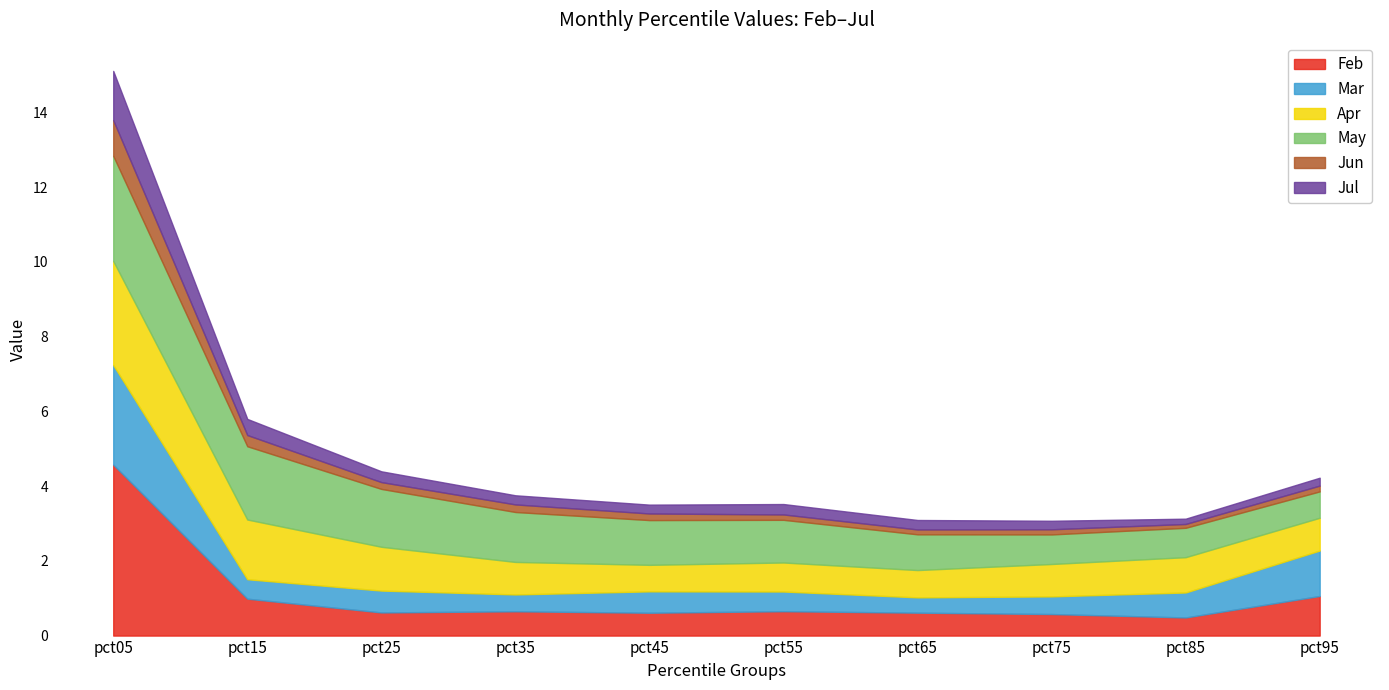

Reading left to right, what are all the values shown in this chart?

Feb: pct05=4.6	pct15=1.0	pct25=0.6	pct35=0.7	pct45=0.6	pct55=0.7	pct65=0.6	pct75=0.6	pct85=0.5	pct95=1.1
Mar: pct05=2.7	pct15=0.5	pct25=0.6	pct35=0.5	pct45=0.6	pct55=0.5	pct65=0.4	pct75=0.5	pct85=0.7	pct95=1.2
Apr: pct05=2.8	pct15=1.6	pct25=1.2	pct35=0.9	pct45=0.7	pct55=0.8	pct65=0.7	pct75=0.9	pct85=0.9	pct95=0.9
May: pct05=2.8	pct15=2.0	pct25=1.5	pct35=1.3	pct45=1.2	pct55=1.1	pct65=1.0	pct75=0.8	pct85=0.8	pct95=0.7
Jun: pct05=1.0	pct15=0.3	pct25=0.2	pct35=0.2	pct45=0.2	pct55=0.1	pct65=0.1	pct75=0.1	pct85=0.1	pct95=0.2
Jul: pct05=1.3	pct15=0.4	pct25=0.3	pct35=0.2	pct45=0.2	pct55=0.3	pct65=0.3	pct75=0.2	pct85=0.1	pct95=0.2